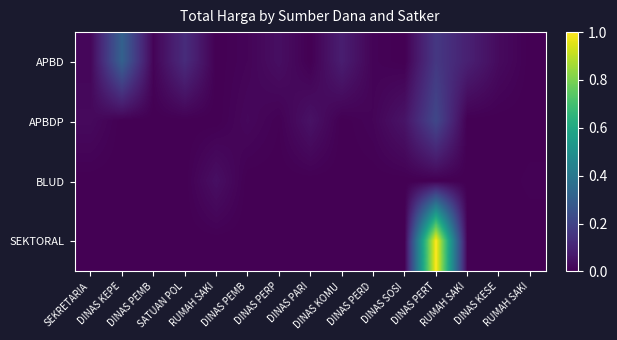

Reading right to left, what are all the values shown in this chart?

APBD: RUMAH SAKI=0.0	DINAS KESE=0.0	RUMAH SAKI=0.1	DINAS PERT=0.2	DINAS SOSI=0.0	DINAS PERD=0.0	DINAS KOMU=0.1	DINAS PARI=0.0	DINAS PERP=0.0	DINAS PEMB=0.0	RUMAH SAKI=0.0	SATUAN POL=0.1	DINAS PEMB=0.0	DINAS KEPE=0.3	SEKRETARIA=0.0
APBDP: RUMAH SAKI=0.0	DINAS KESE=0.0	RUMAH SAKI=0.0	DINAS PERT=0.2	DINAS SOSI=0.1	DINAS PERD=0.0	DINAS KOMU=0.0	DINAS PARI=0.0	DINAS PERP=0.0	DINAS PEMB=0.0	RUMAH SAKI=0.0	SATUAN POL=0.0	DINAS PEMB=0.0	DINAS KEPE=0.0	SEKRETARIA=0.0
BLUD: RUMAH SAKI=0.0	DINAS KESE=0.0	RUMAH SAKI=0.0	DINAS PERT=0.0	DINAS SOSI=0.0	DINAS PERD=0.0	DINAS KOMU=0.0	DINAS PARI=0.0	DINAS PERP=0.0	DINAS PEMB=0.0	RUMAH SAKI=0.0	SATUAN POL=0.0	DINAS PEMB=0.0	DINAS KEPE=0.0	SEKRETARIA=0.0
SEKTORAL: RUMAH SAKI=0.0	DINAS KESE=0.0	RUMAH SAKI=0.0	DINAS PERT=1.0	DINAS SOSI=0.0	DINAS PERD=0.0	DINAS KOMU=0.0	DINAS PARI=0.0	DINAS PERP=0.0	DINAS PEMB=0.0	RUMAH SAKI=0.0	SATUAN POL=0.0	DINAS PEMB=0.0	DINAS KEPE=0.0	SEKRETARIA=0.0